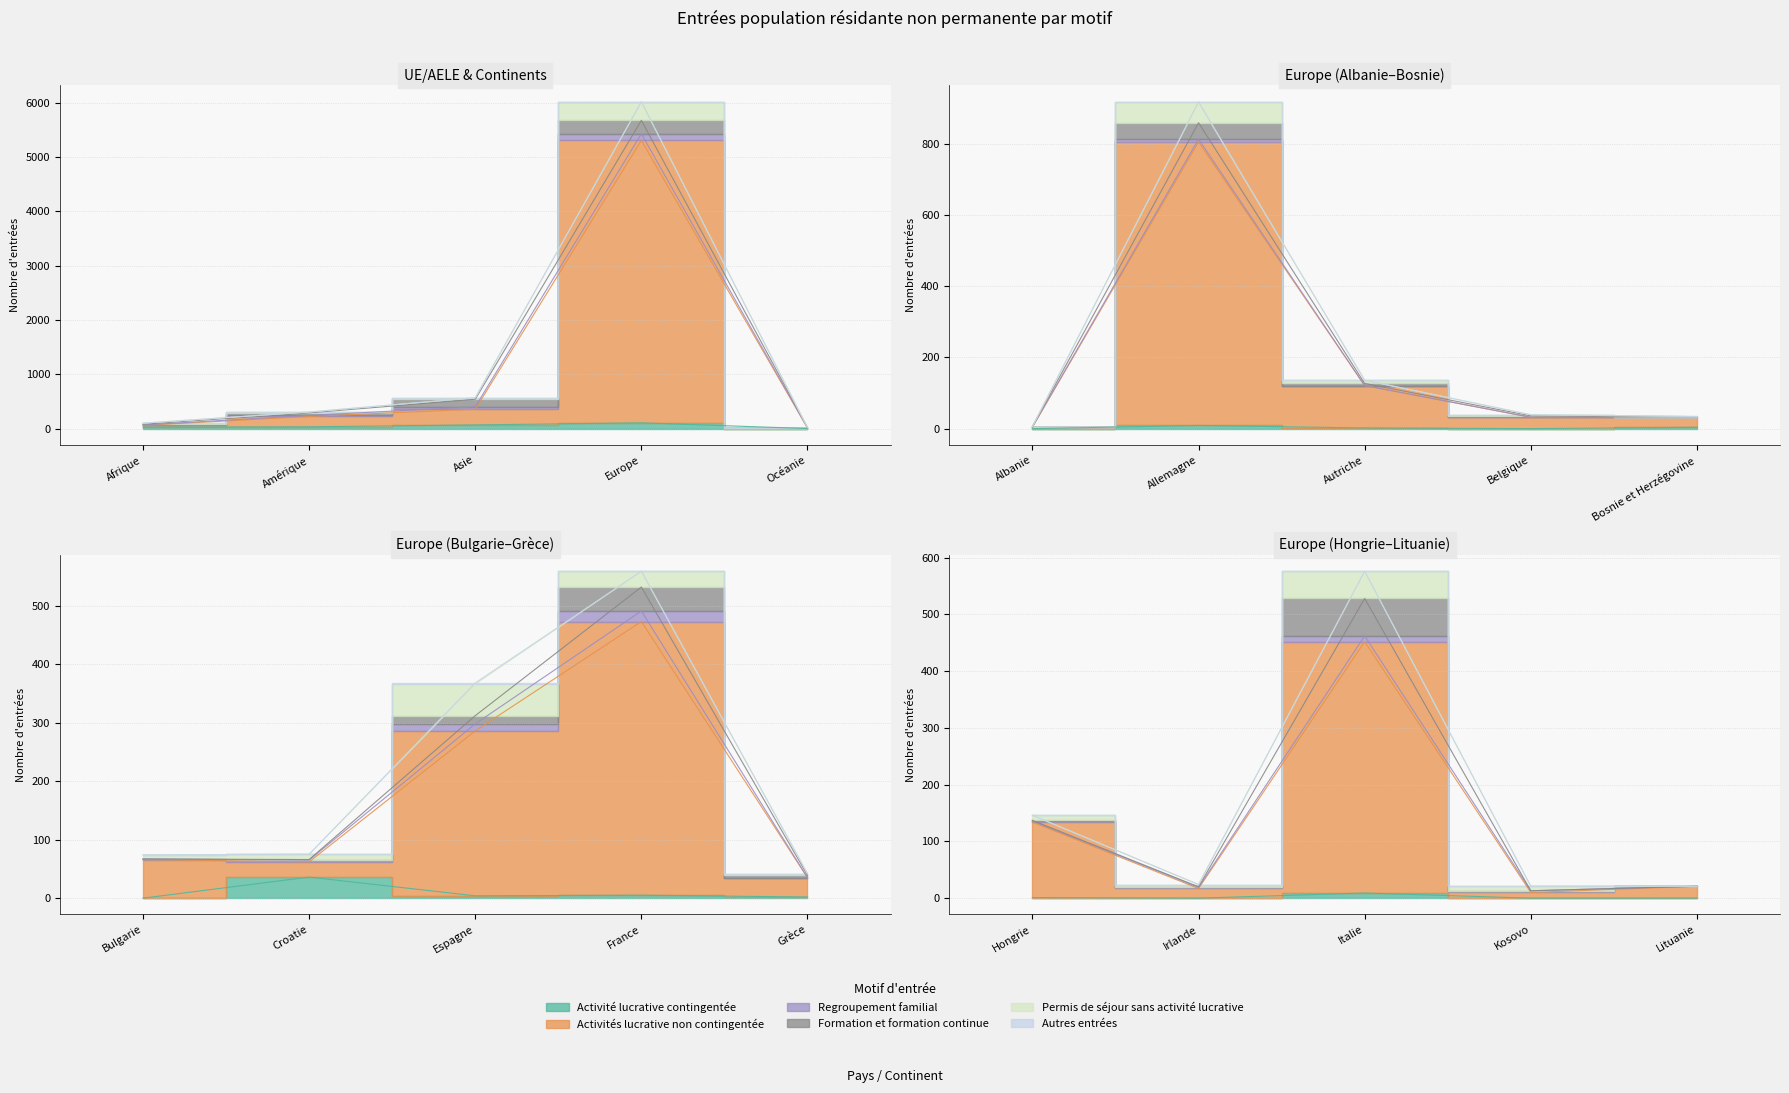

At Hongrie, list the series in order from smallest to largest.

Autres entrées, Activité lucrative contingentée, Formation et formation continue, Regroupement familial, Permis de séjour sans activité lucrative, Activités lucrative non contingentée